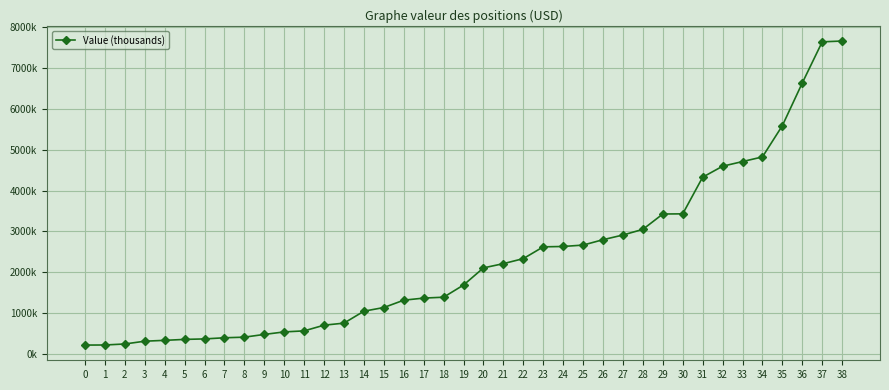

How many lines are shown in the chart?

1